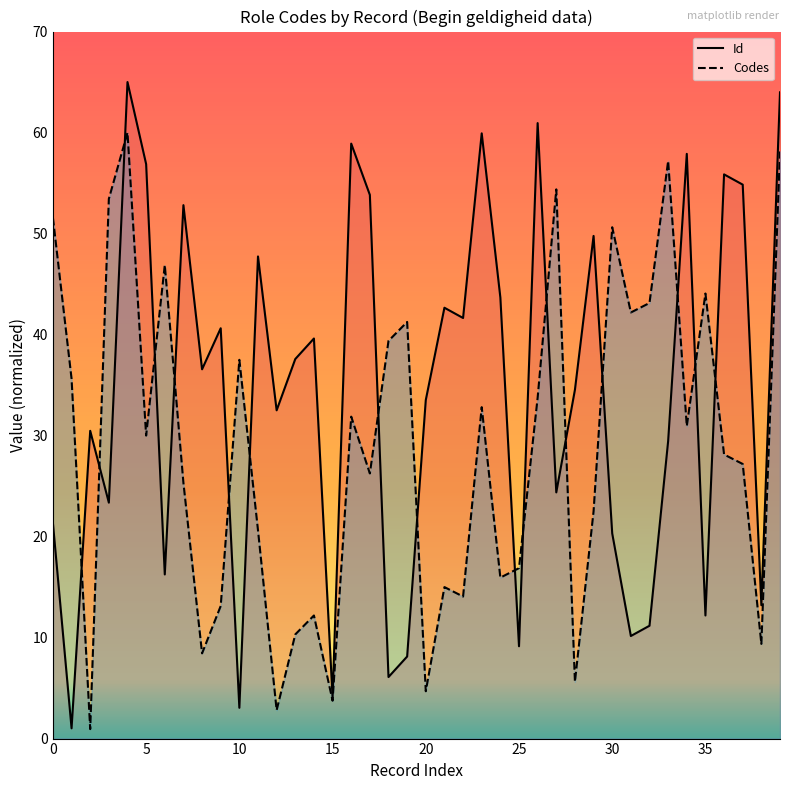

Rank the series by their average value, from highest to lowest.

Id, Codes